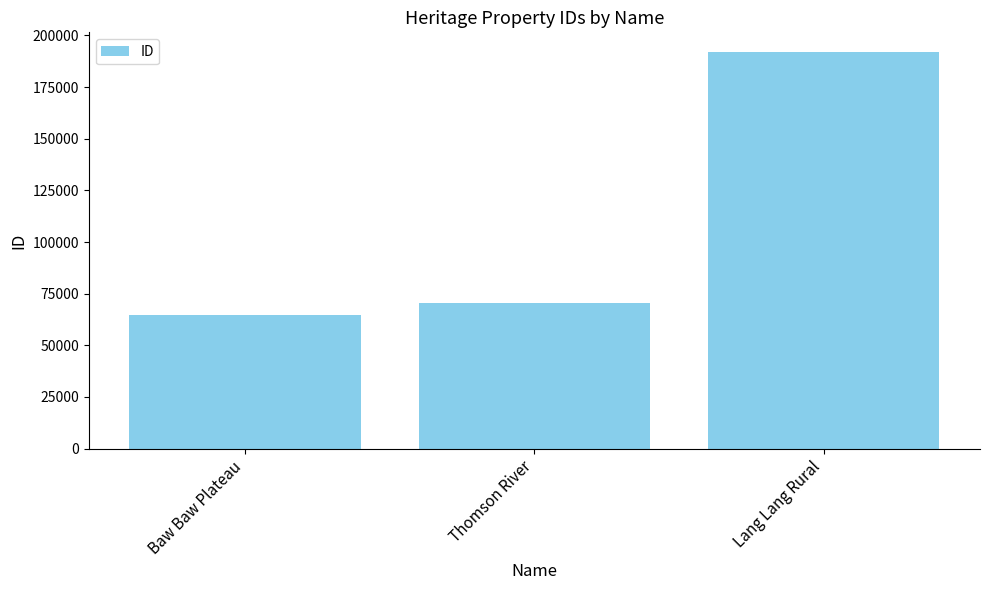

How many data points does each series have?

3